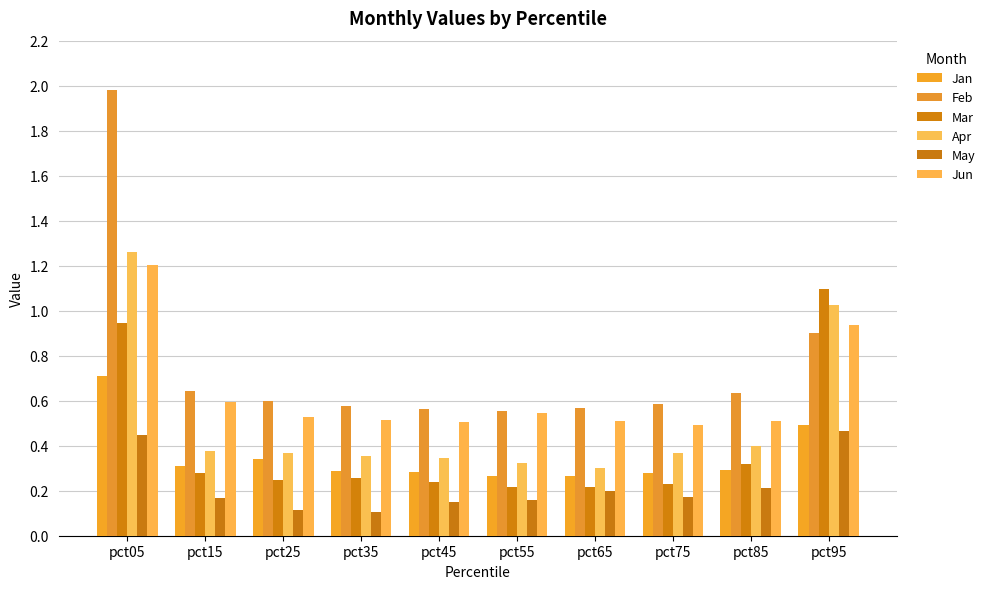

Which series has the widest spread of values?

Feb